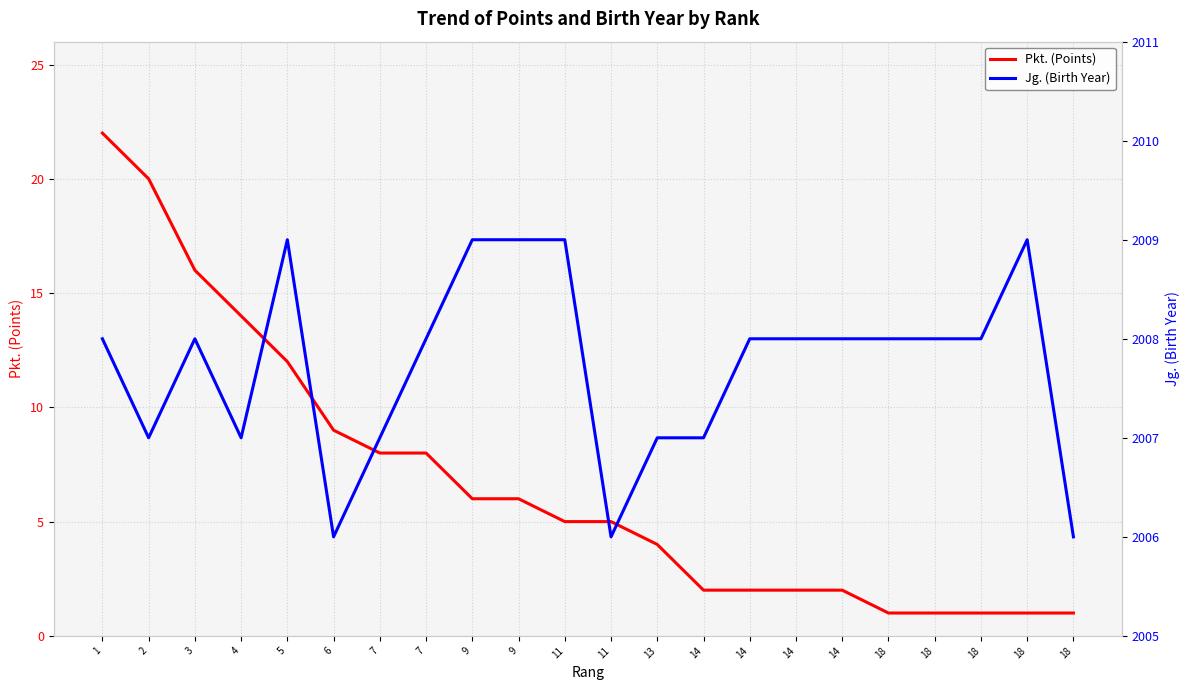

What is the difference between the maximum and minimum values in the Pkt. (Points) series?

21